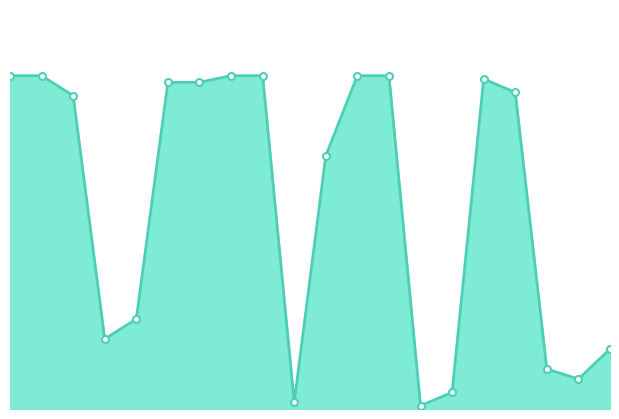

How many lines are shown in the chart?

1